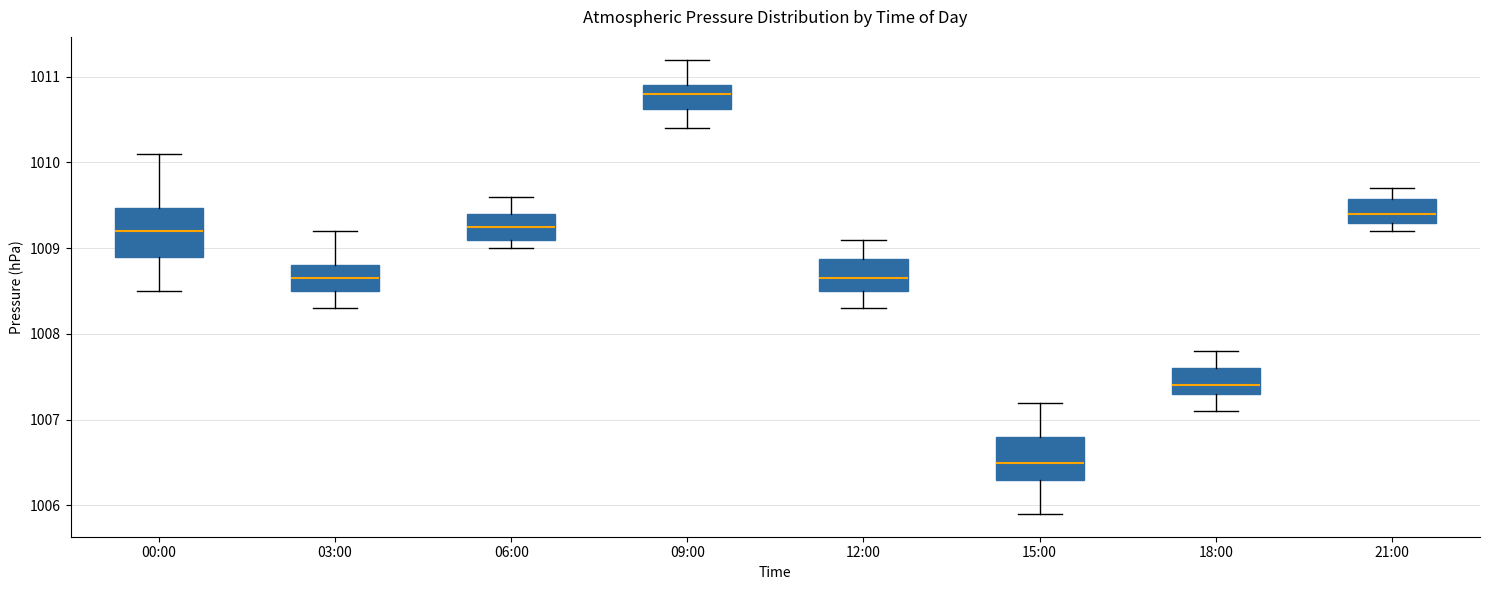

Reading left to right, transcribe this box plot: for each box, give where its median line is, the range the box spans, and where its two whiskers end, as read against the y-axis. The values are not printed on the chart, so give them approximately, as read against the axis.

00:00: median 1009.2, box 1008.9 to 1009.5, whiskers 1008.5 to 1010.1
03:00: median 1008.7, box 1008.5 to 1008.8, whiskers 1008.3 to 1009.2
06:00: median 1009.3, box 1009.1 to 1009.4, whiskers 1009.0 to 1009.6
09:00: median 1010.8, box 1010.6 to 1010.9, whiskers 1010.4 to 1011.2
12:00: median 1008.7, box 1008.5 to 1008.9, whiskers 1008.3 to 1009.1
15:00: median 1006.5, box 1006.3 to 1006.8, whiskers 1005.9 to 1007.2
18:00: median 1007.4, box 1007.3 to 1007.6, whiskers 1007.1 to 1007.8
21:00: median 1009.4, box 1009.3 to 1009.6, whiskers 1009.2 to 1009.7